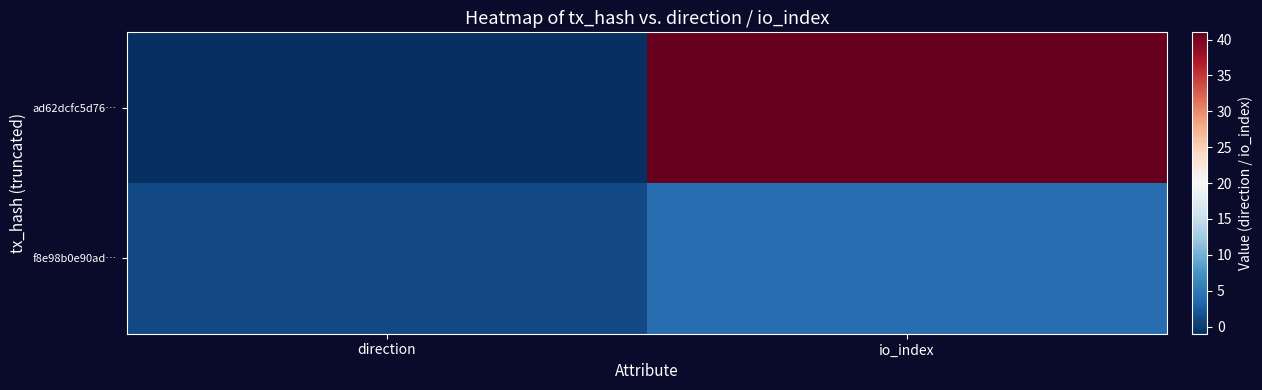

Rank the series at io_index from lowest to highest value.

f8e98b0e90ad…, ad62dcfc5d76…